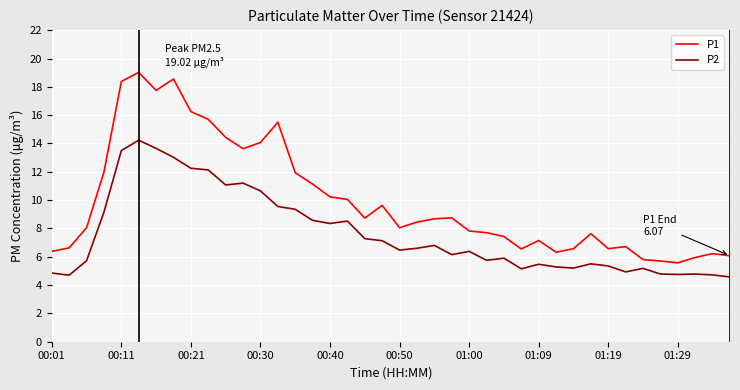

Does the chart have visible grid lines?

Yes